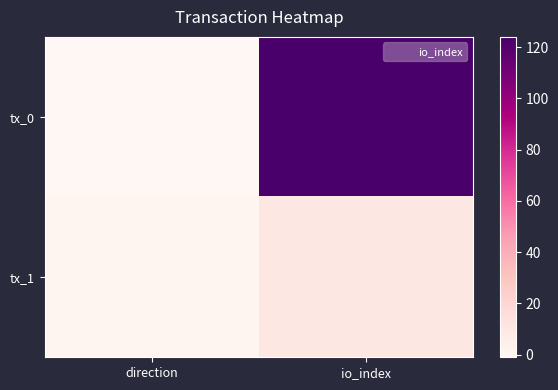

At which category is the sum across all series the highest?

io_index